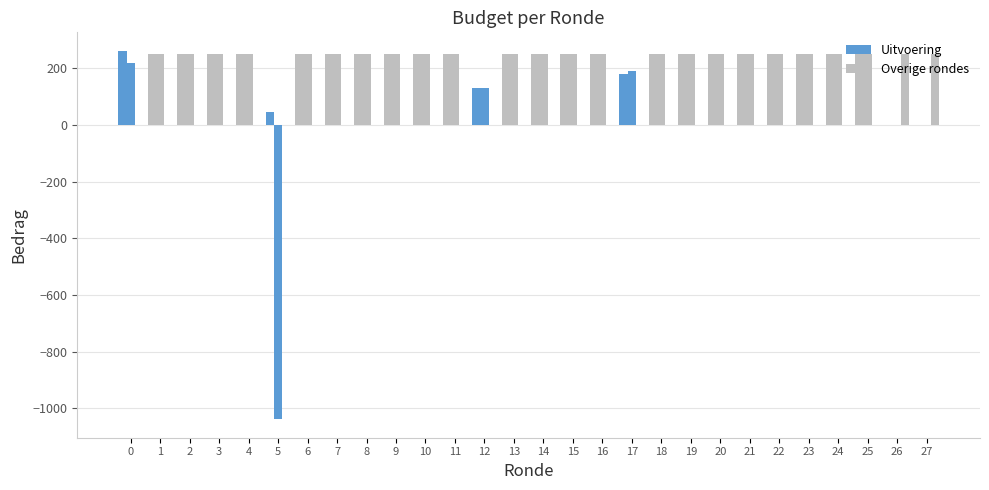

Does the chart contain stacked bars?

No